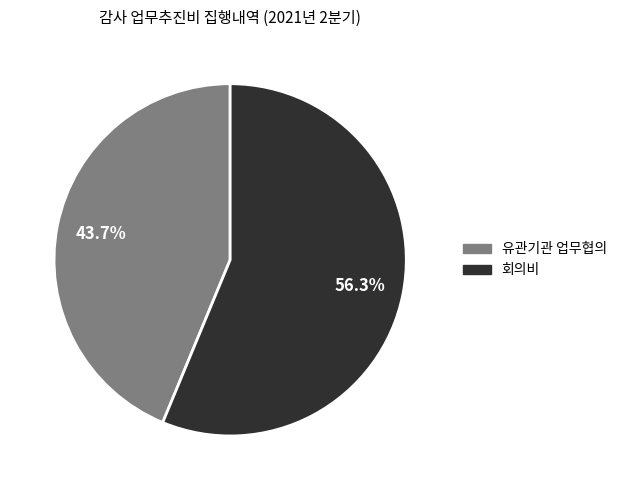

Is there any slice that represents more than half of the pie?

Yes